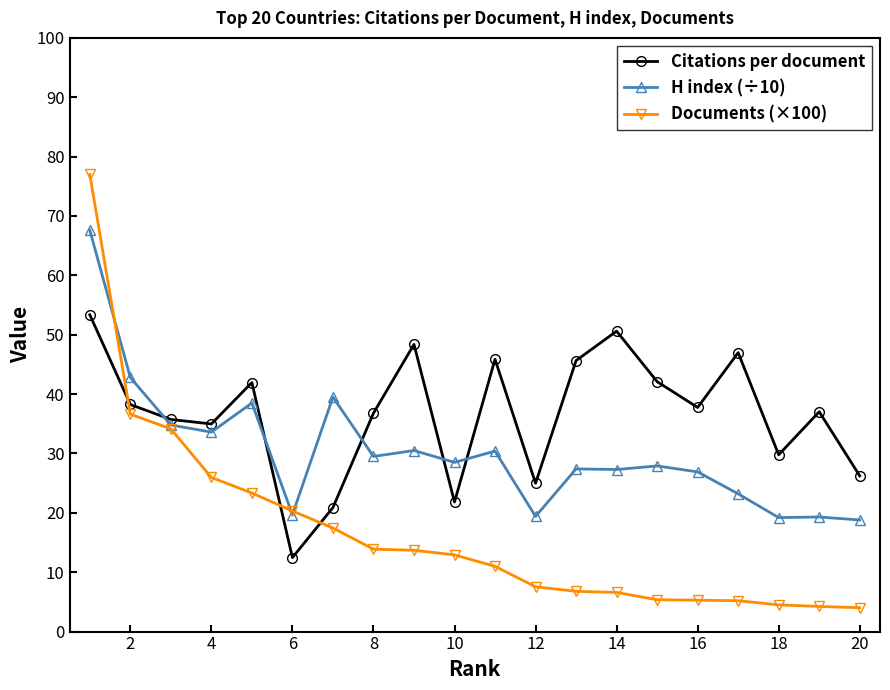

Which series has the largest range (max minus min)?

Documents (×100)